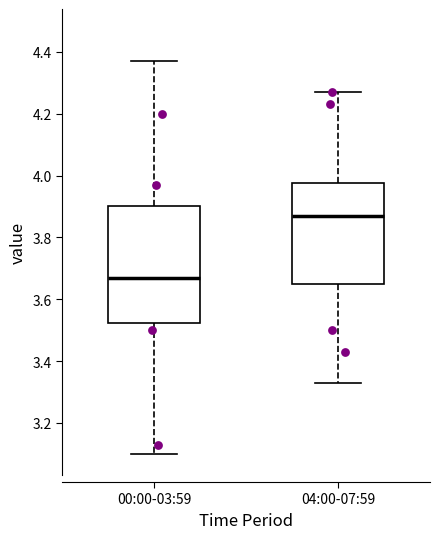

Which box has the lowest median line?

00:00-03:59